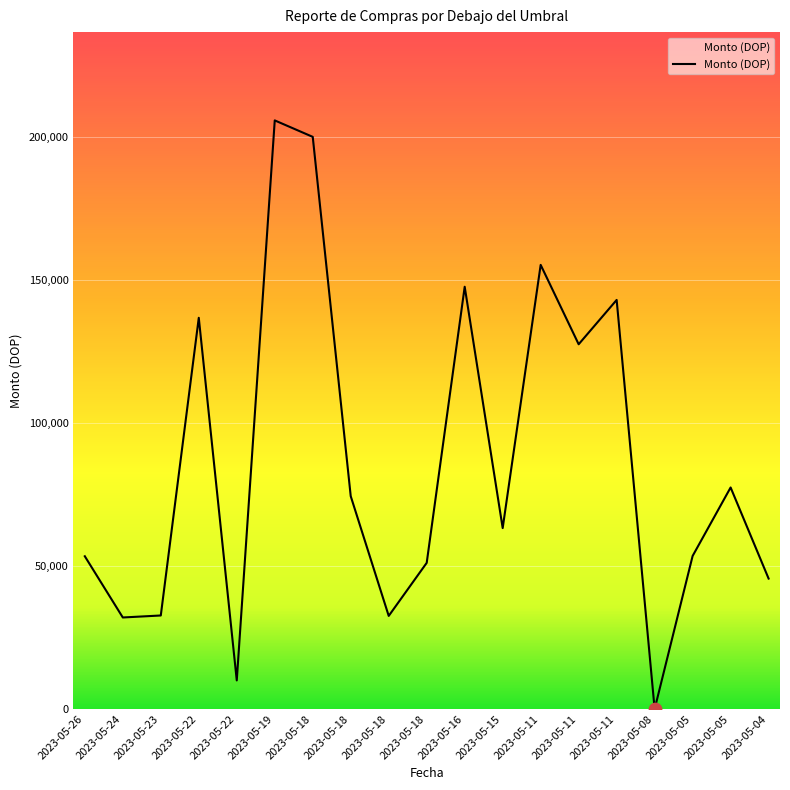

How many lines are shown in the chart?

1